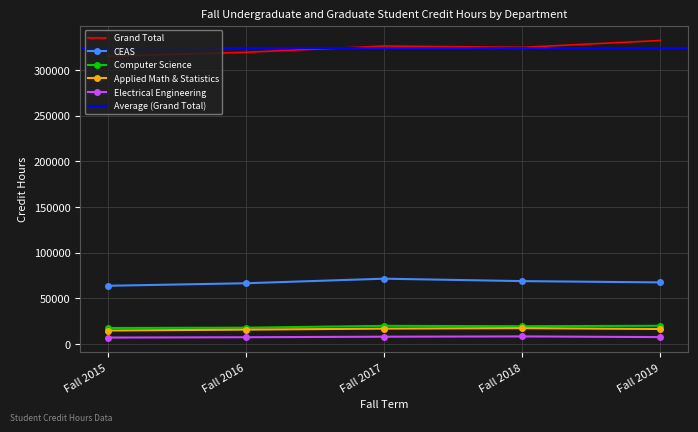

How many data points does each series have?

5